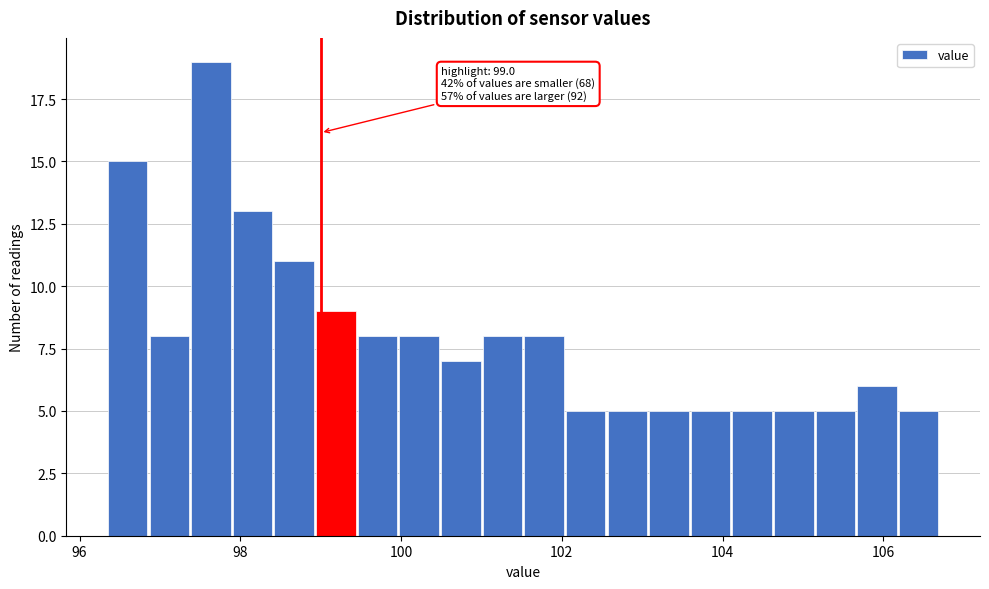

Read against the x-axis, roughly where is the centre of the tallest bar?

97.6